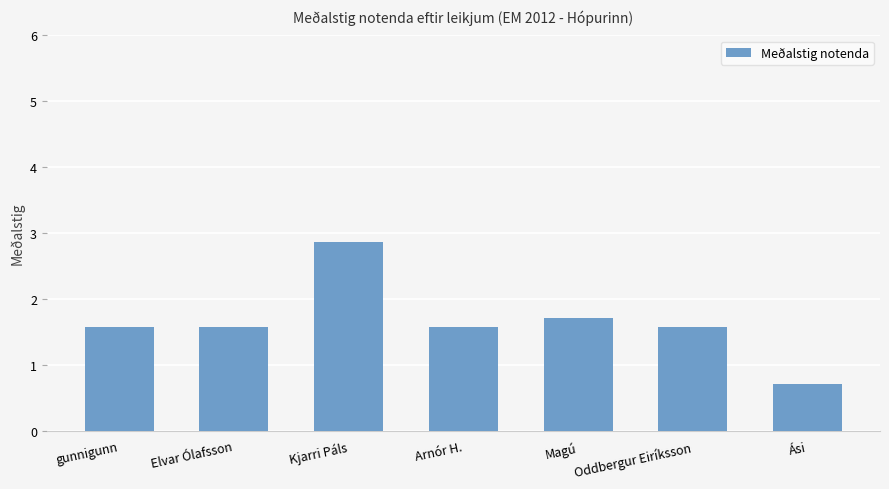

Which category has the lowest value across all series?

Ási